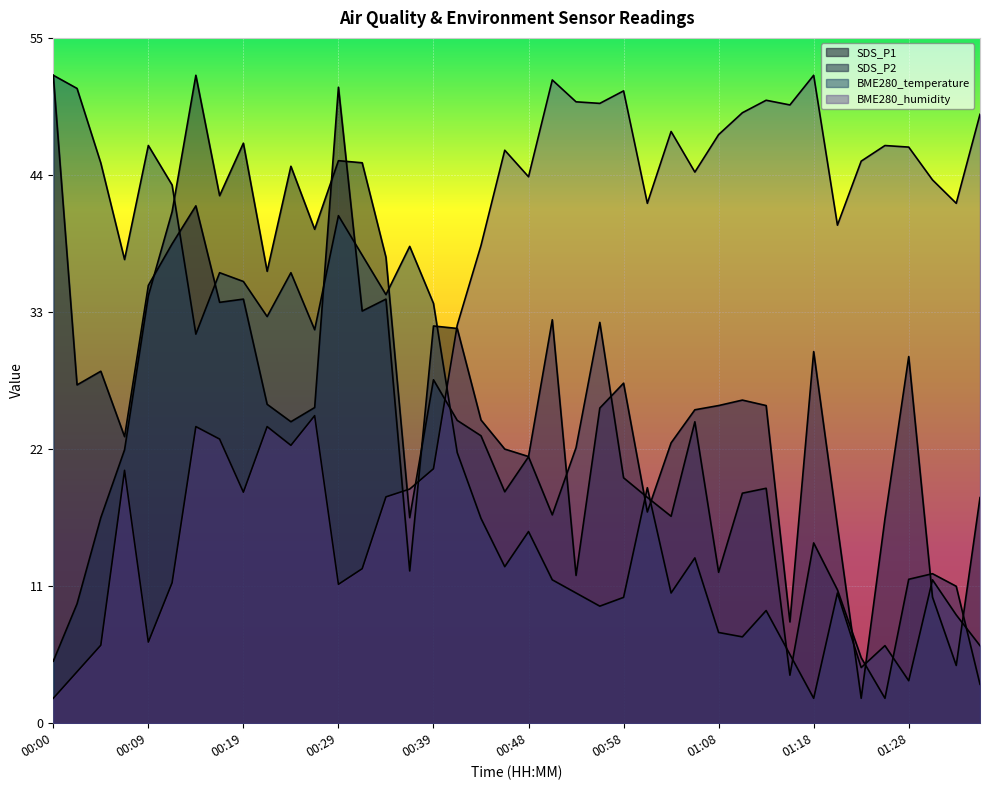

What is the sum of all SDS_P1 values?

1022.9